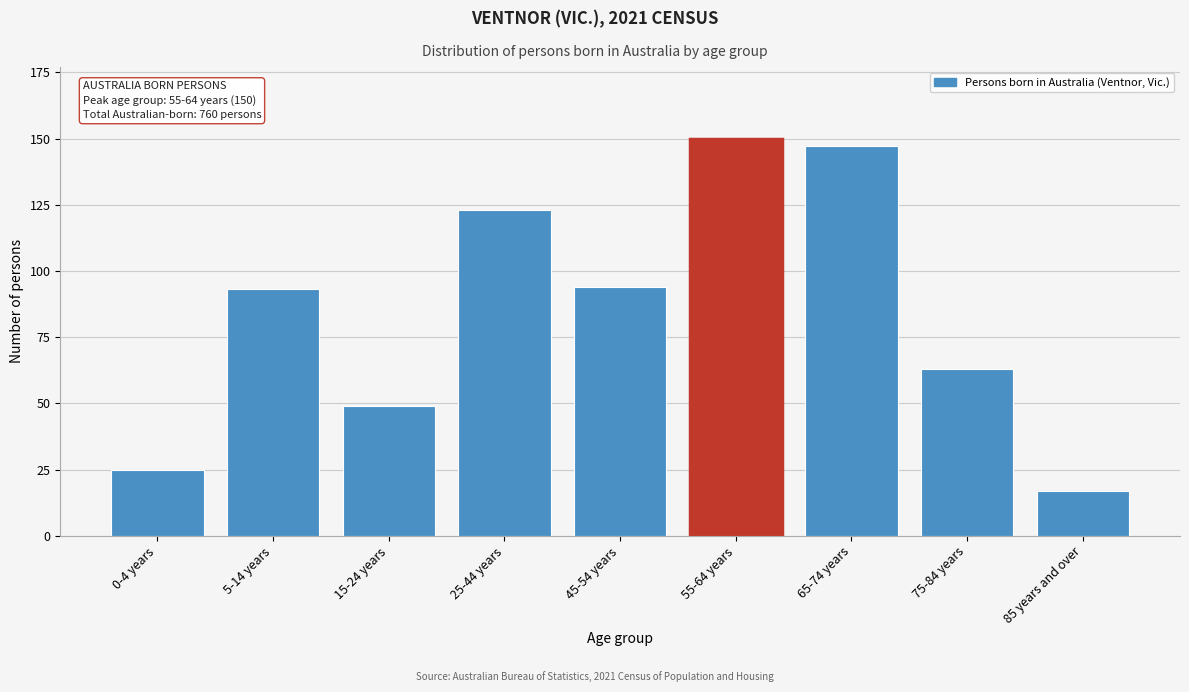

Reading right to left, extract all data points from this chart.

17	63	147	150	94	123	49	93	25